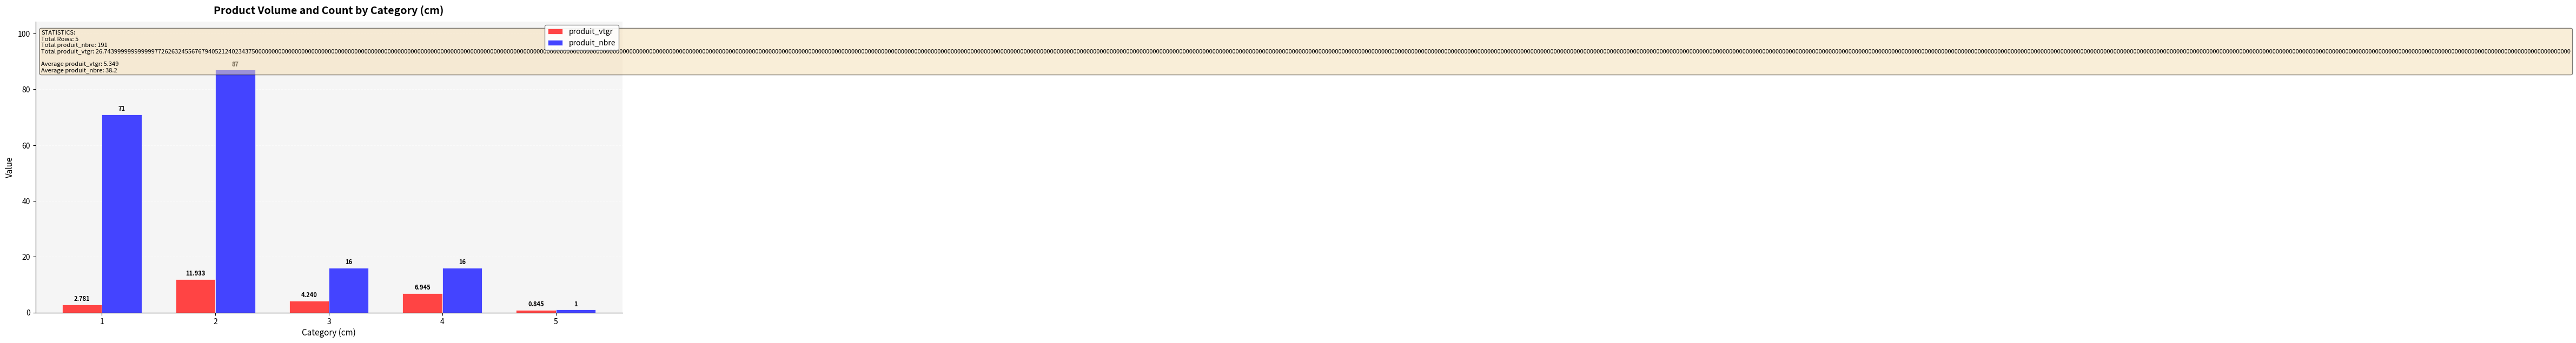

What is the approximate value of produit_nbre at 5?

1.0